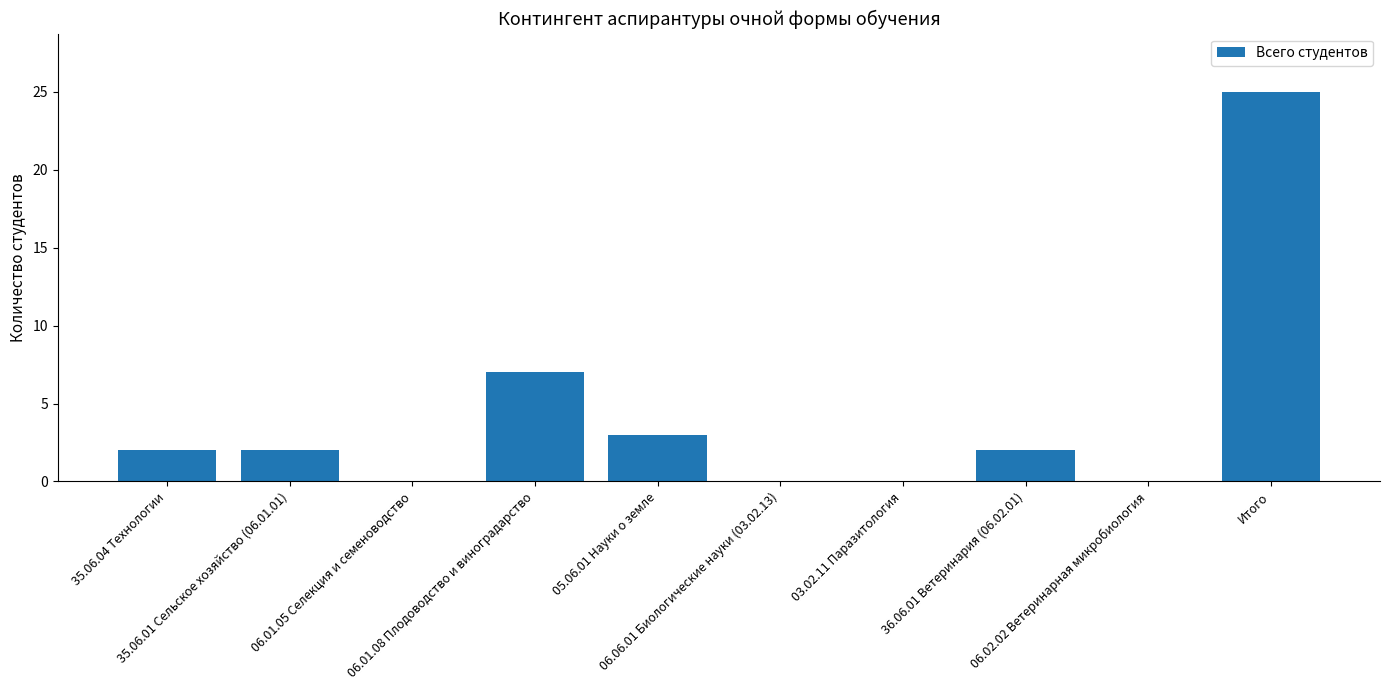

What is the maximum value shown in the chart?

25